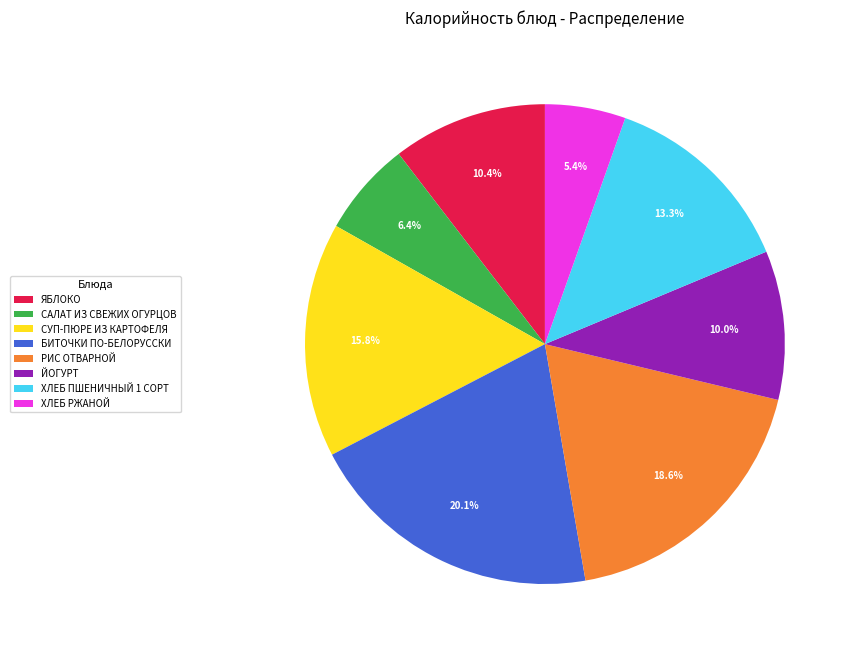

Is there any slice that represents more than half of the pie?

No